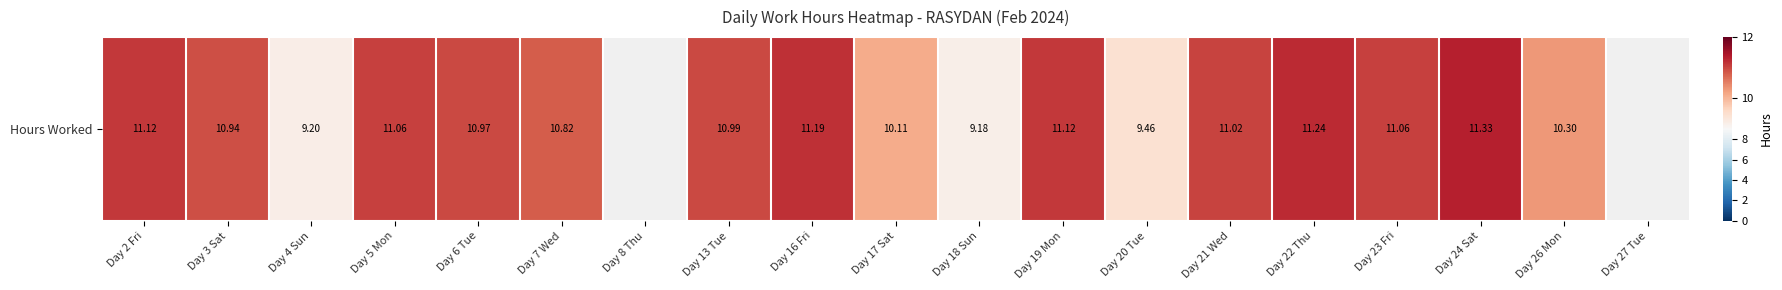

Which category has the highest value across all series?

Day 24 Sat